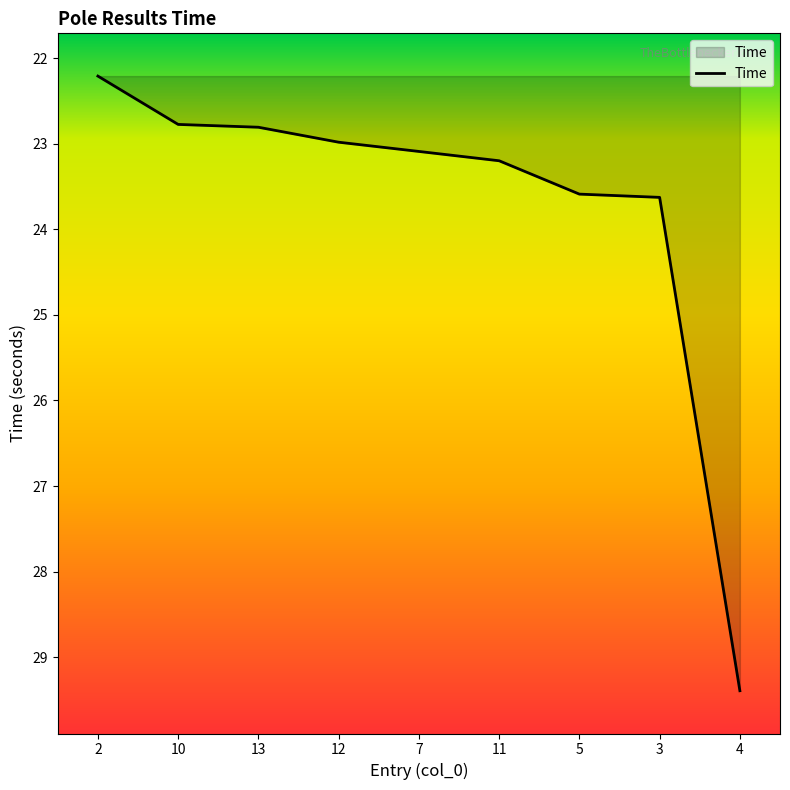

What is the difference between the maximum and minimum values?

7.2